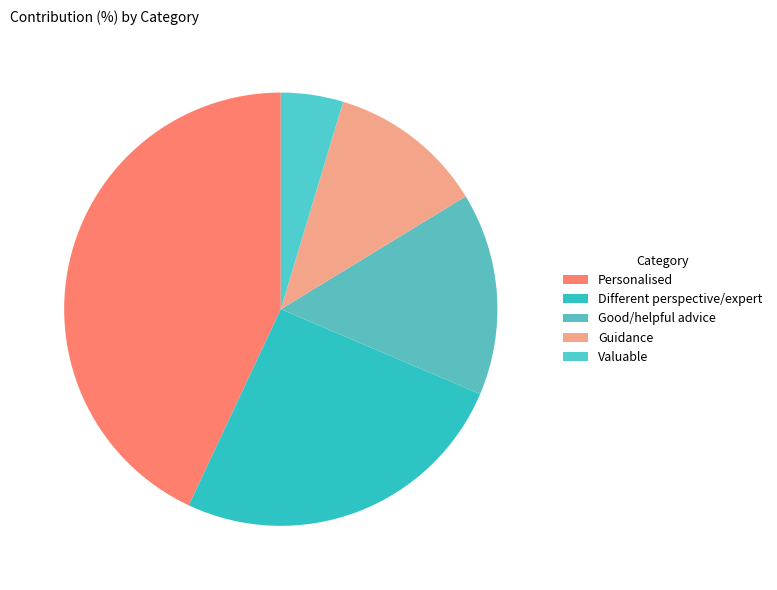

How many segments does this pie chart have?

5